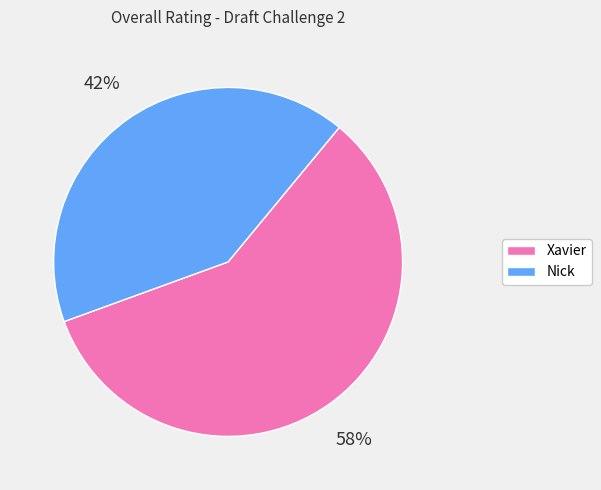

What is the smallest slice in the pie chart?

Nick